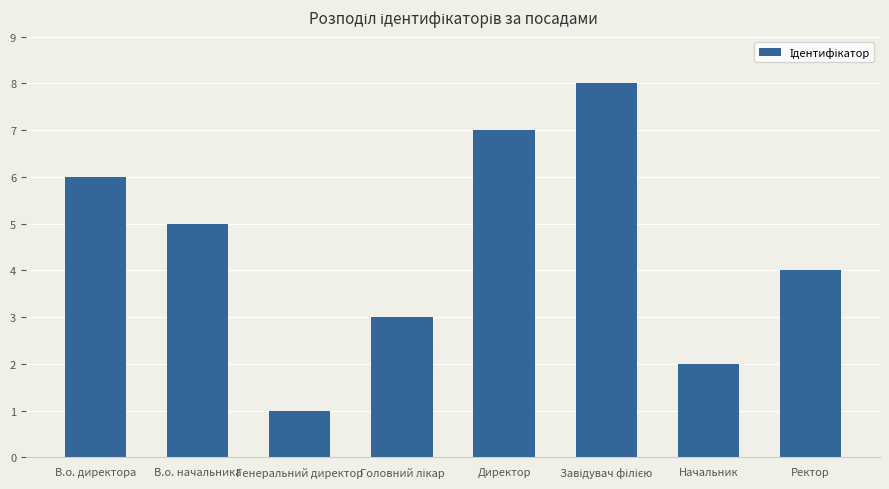

What is the value of the 1st bar from the left?

6